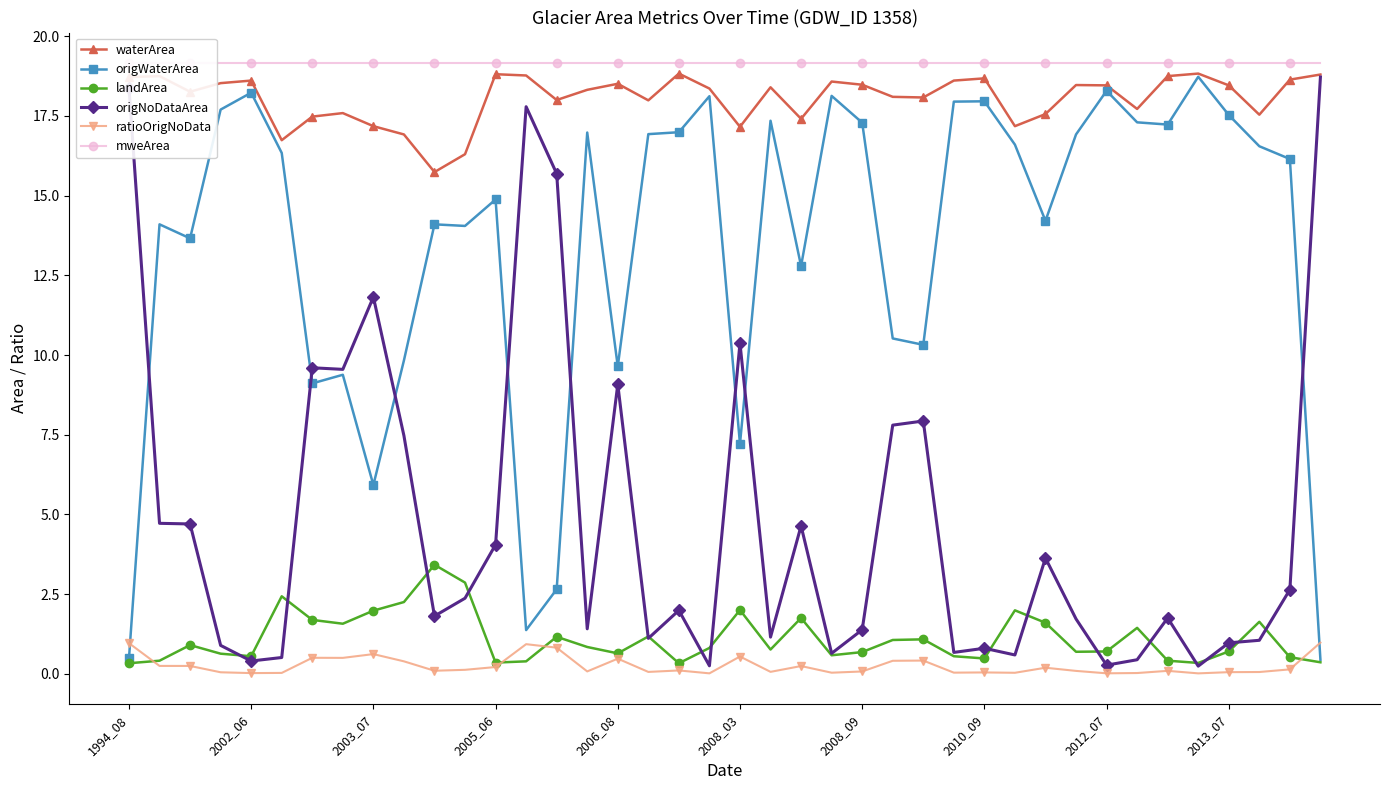

What are all the series names shown in the legend?

waterArea, origWaterArea, landArea, origNoDataArea, ratioOrigNoData, mweArea